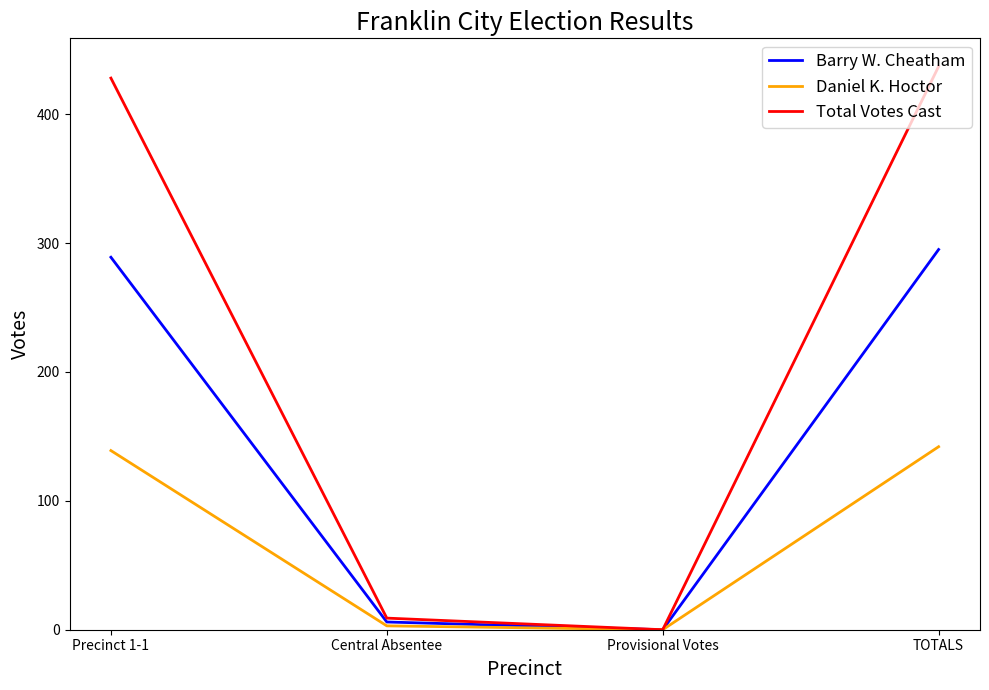

Rank the series by their average value, from highest to lowest.

Total Votes Cast, Barry W. Cheatham, Daniel K. Hoctor